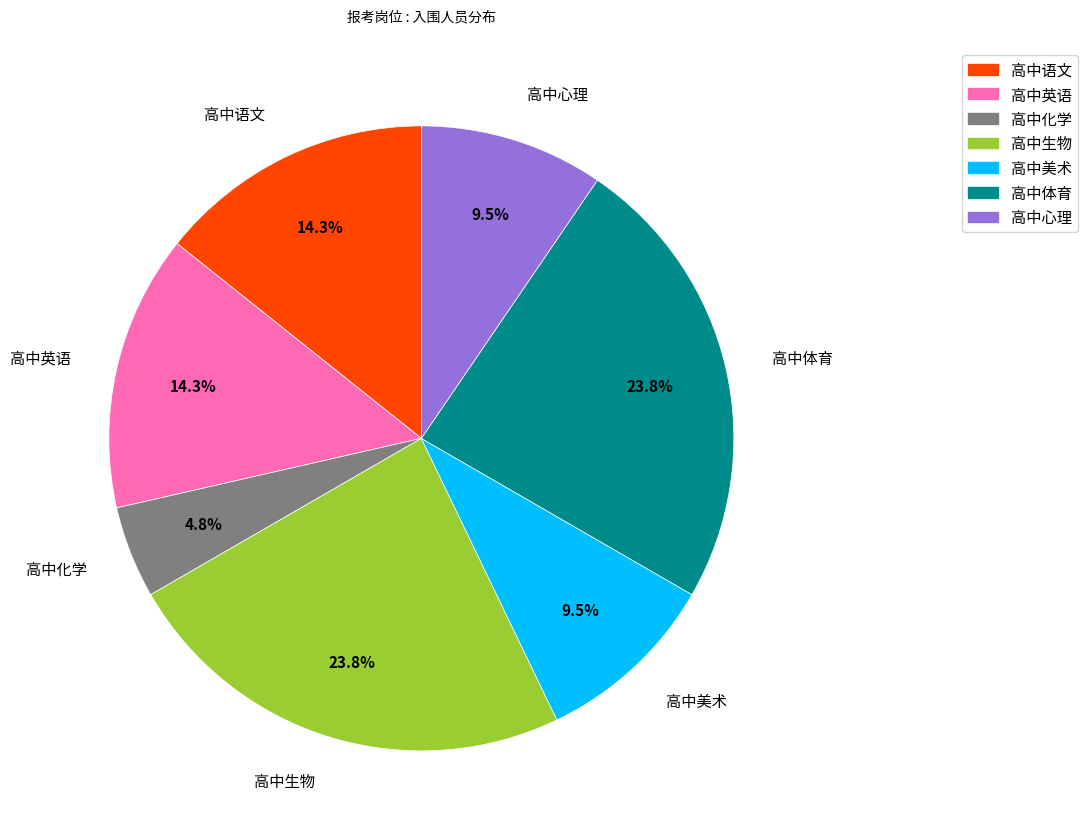

Which category has the smallest portion of the pie?

高中化学